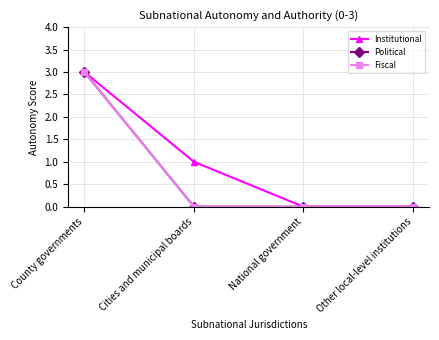

Count the Political values in the range 0 to 3.

4